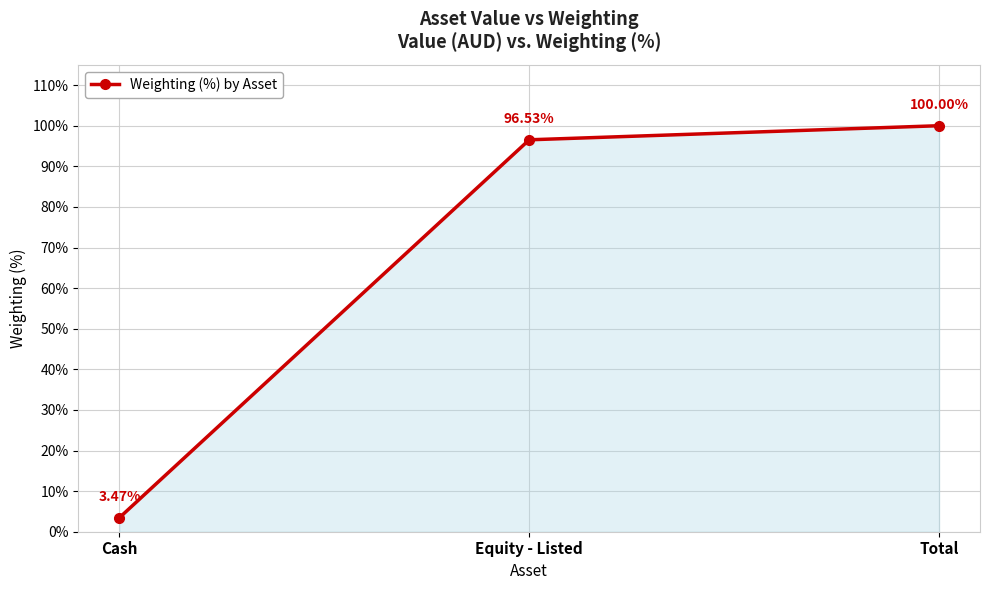

How many lines are shown in the chart?

1